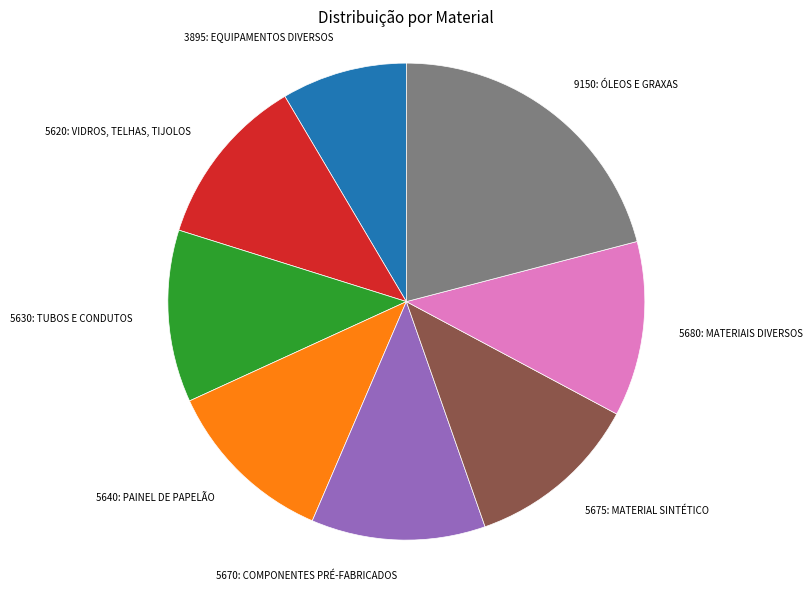

What is the ratio of the value at 5620: VIDROS, TELHAS, TIJOLOS to the value at 3895: EQUIPAMENTOS DIVERSOS?

1.4